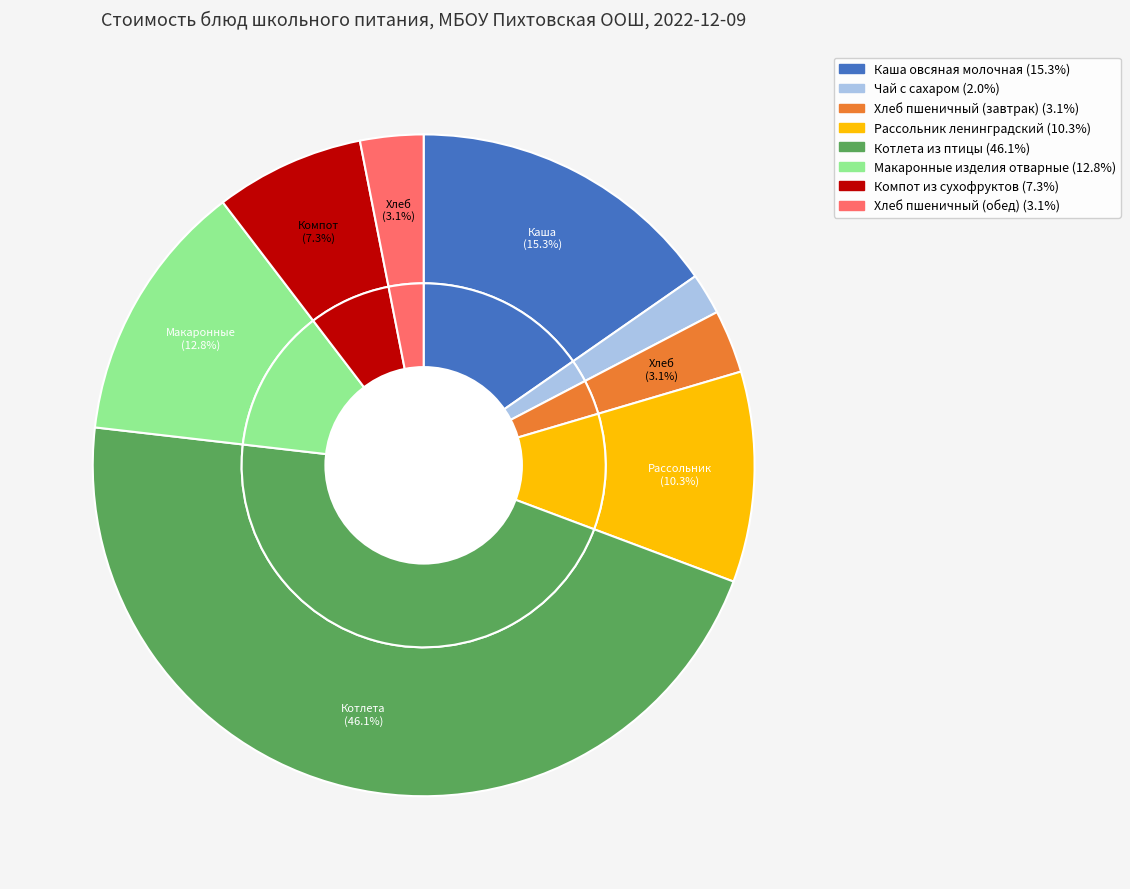

What is the total percentage of Котлета из птицы and Каша овсяная молочная?

61.4%